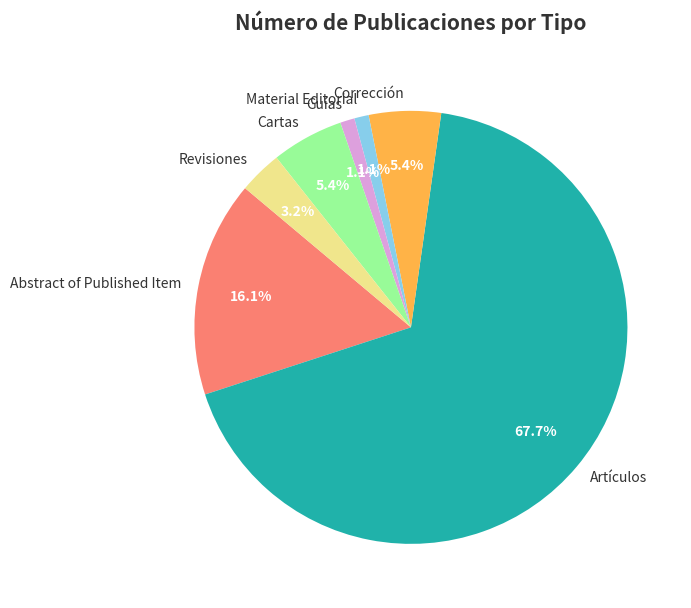

What percentage is the Guías slice, to the nearest percent?

1%